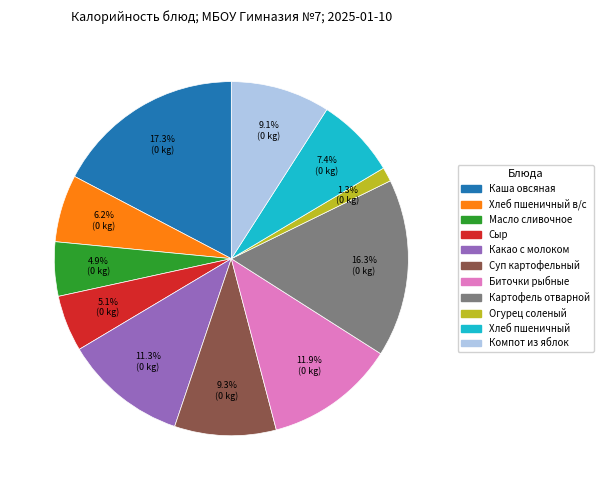

Does any single category account for the majority?

No